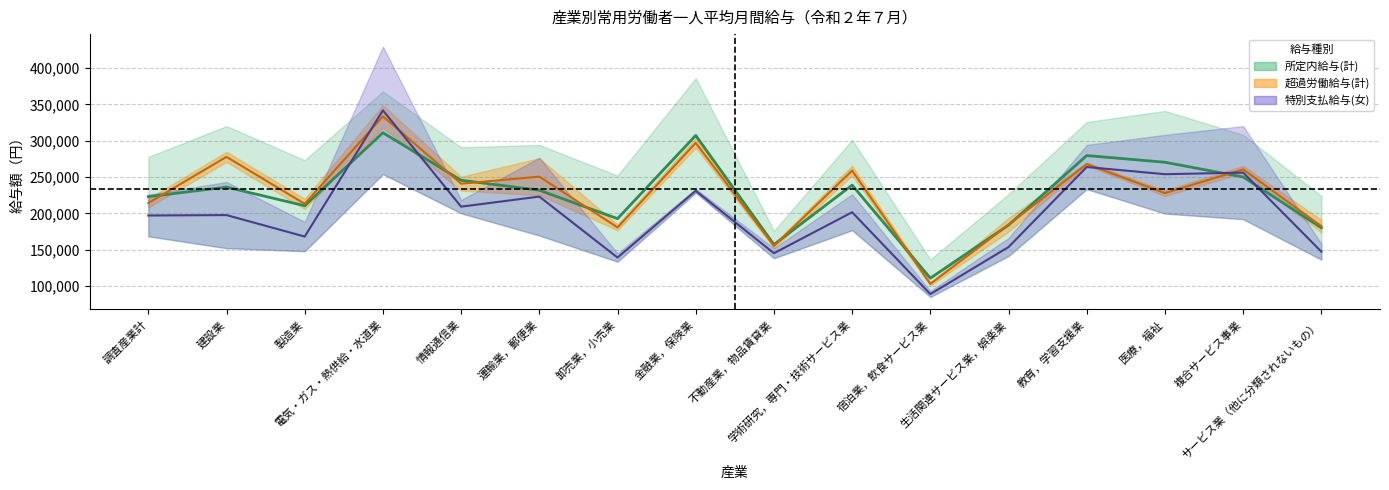

Reading left to right, list all the values displayed in this chart.

所定内給与(男女平均): 222942.5	236082.0	210430.5	310928.0	245506.5	231792.5	192645.5	307239.0	156911.5	238839.5	110637.0	183740.5	279531.5	270321.0	250025.0	180025.5
きまって支給する給与: 214149.0	277752.0	213005.5	333464.0	240771.5	250480.0	180567.5	296975.0	155075.0	258859.0	102741.5	184184.0	267810.5	227822.0	260509.0	182270.0
特別支払(女中心): 196979.0	197539.5	167983.5	341752.0	209142.0	223007.5	139032.5	231038.5	144995.0	201485.0	88717.0	153523.5	263755.0	253847.0	256029.5	147124.0